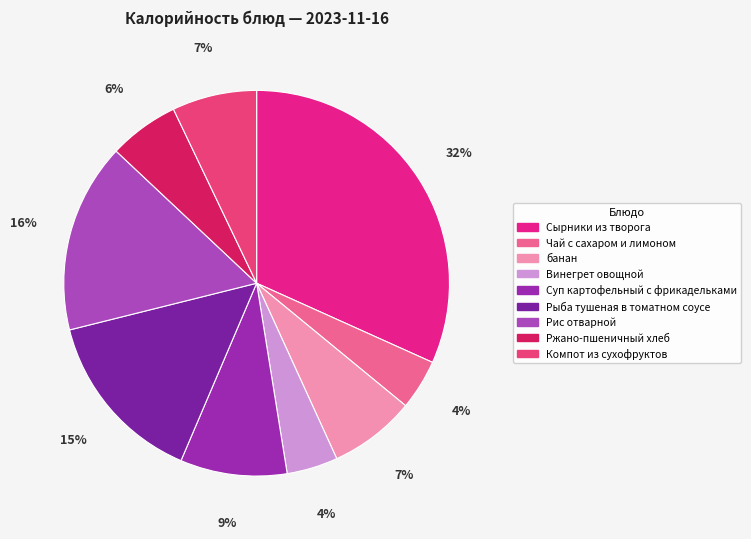

Is Винегрет овощной the majority of the pie?

No